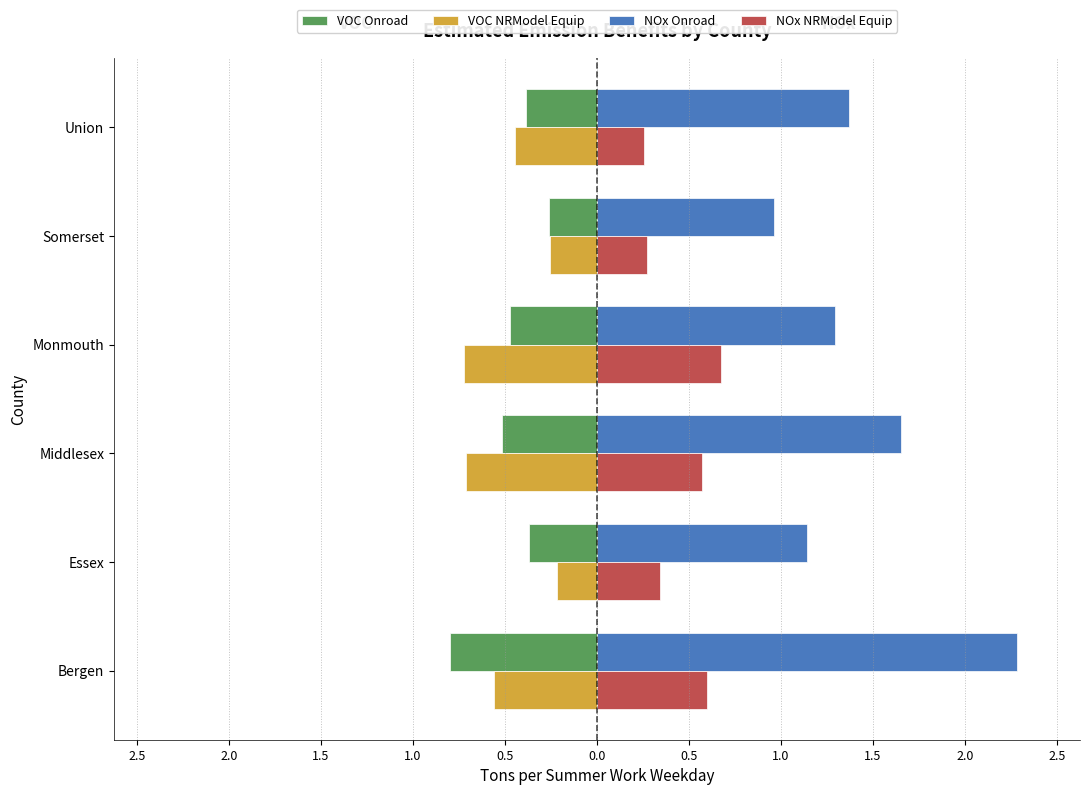

Which series has the largest range (max minus min)?

NOx Onroad